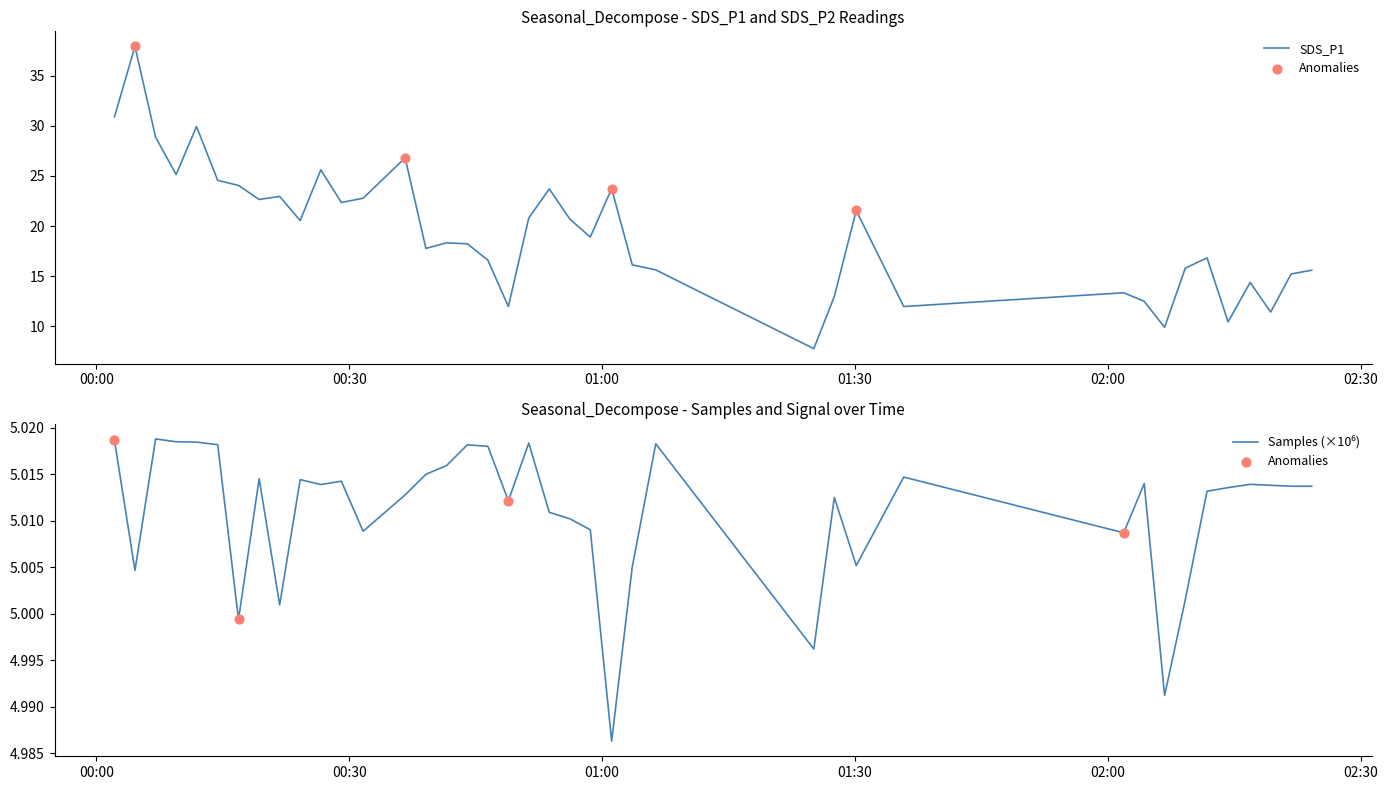

Which series contains the highest Y value?

SDS_P1